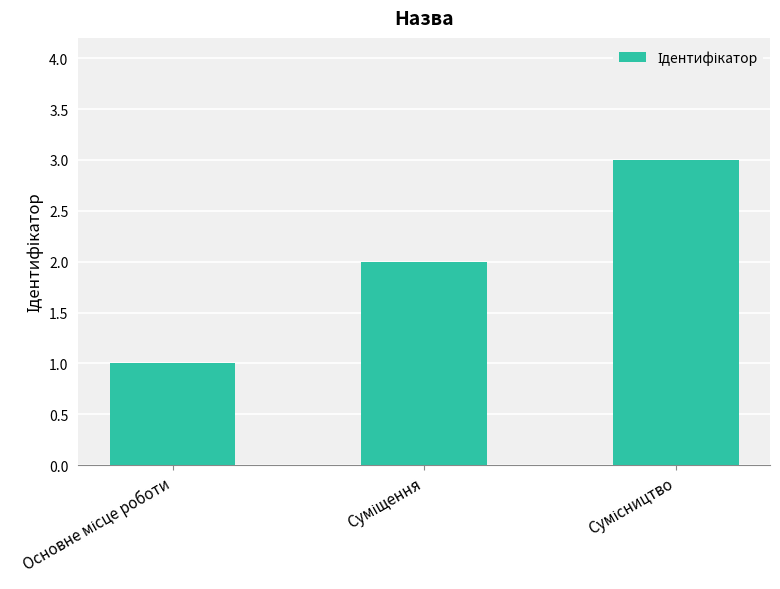

What is the sum of all values?

6